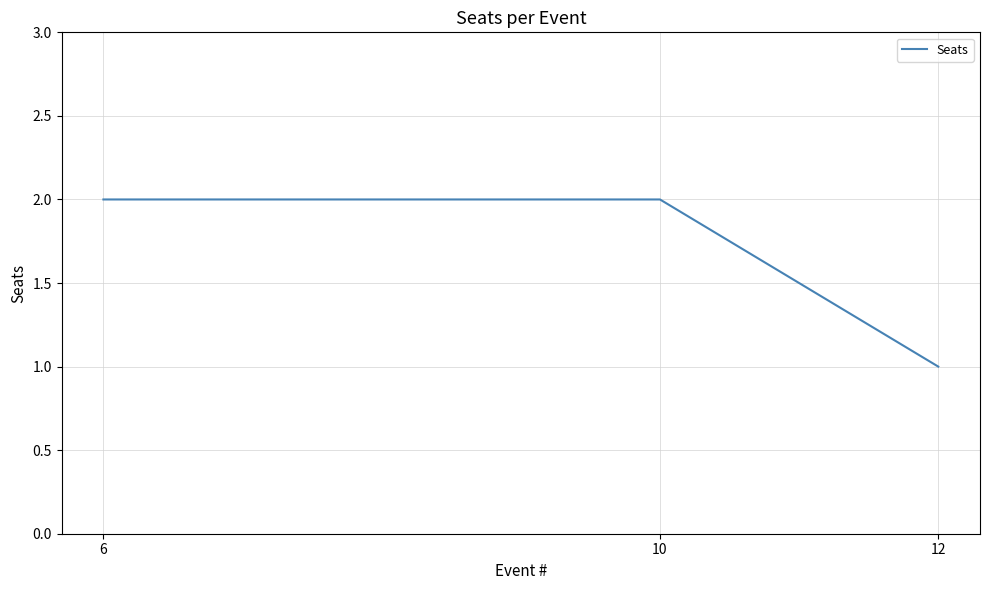

The value at 6 is 3. True or false?

False